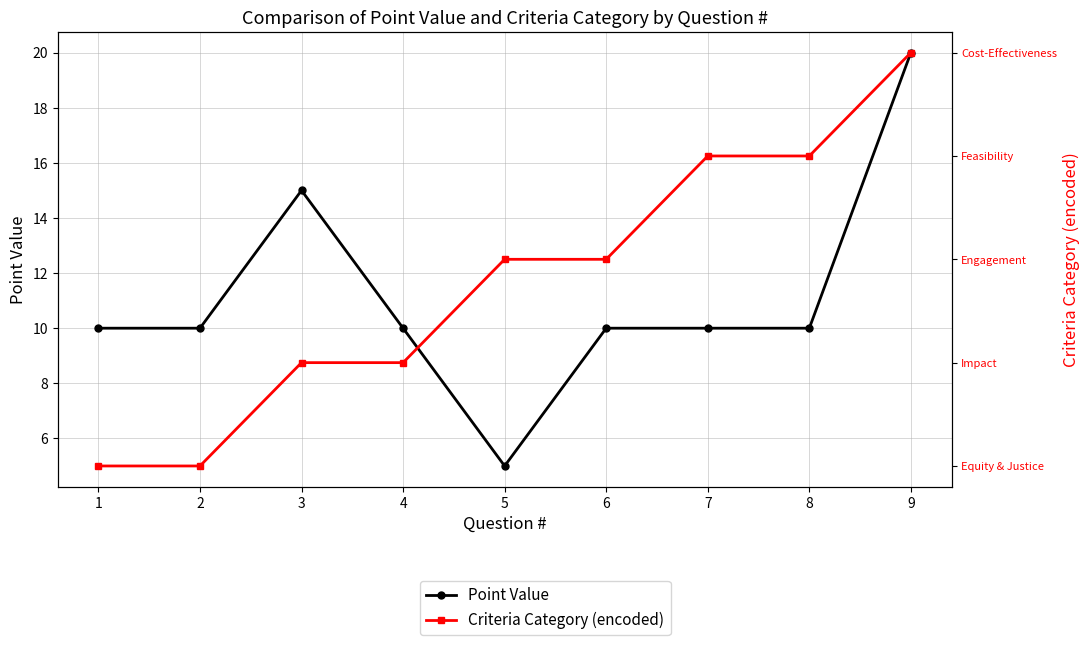

Where is Point Value nearest to the value 12?

1